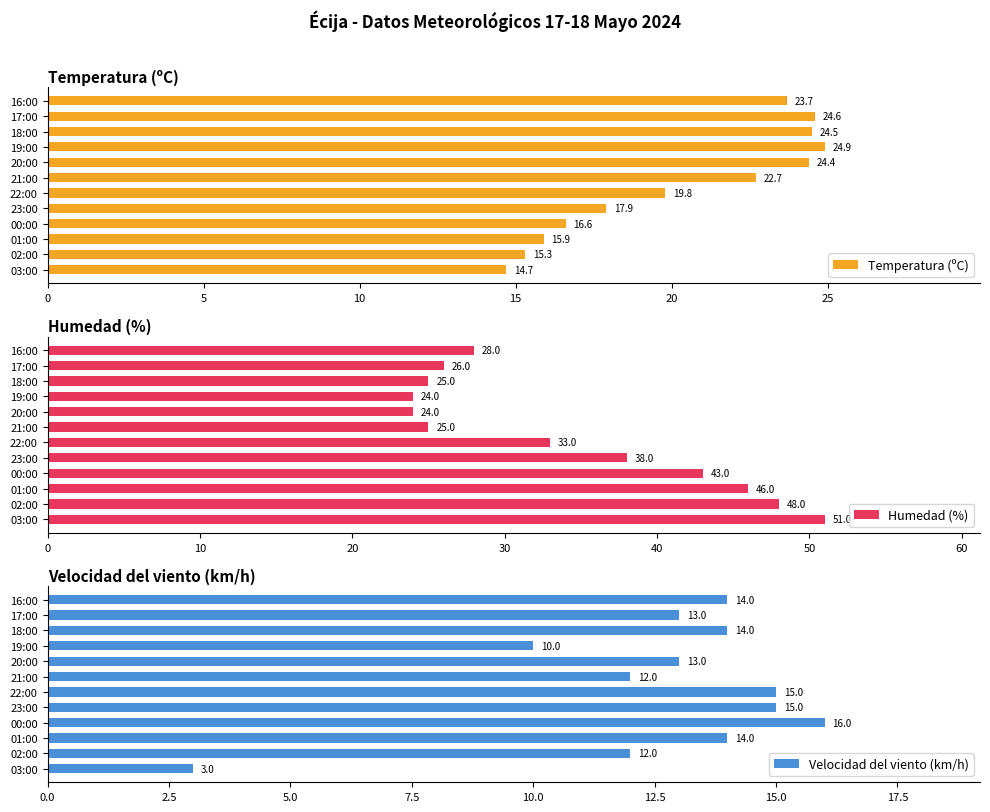

The value of Velocidad del viento (km/h) at 16:00 is 14. True or false?

True